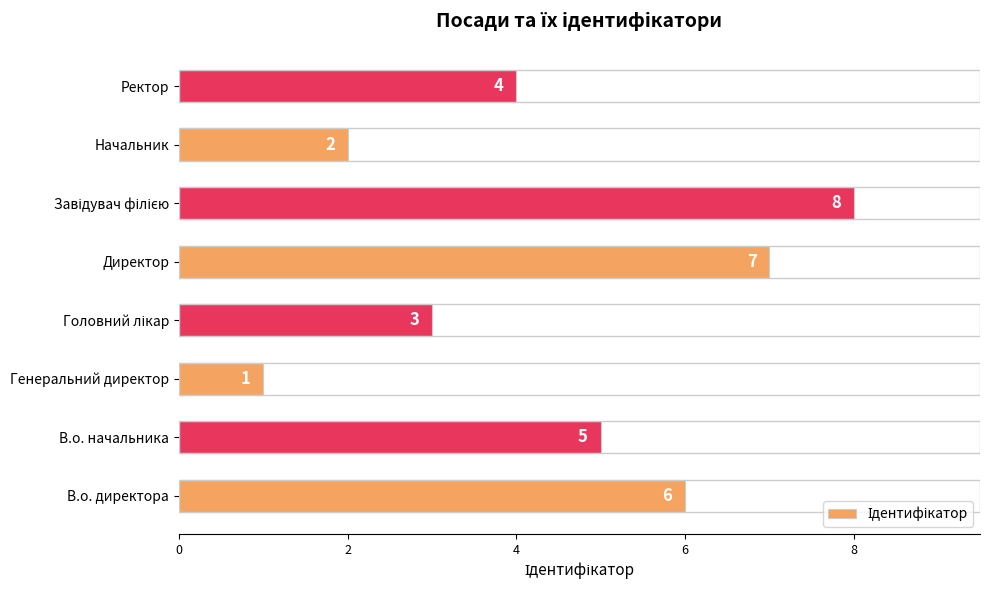

What is the sum of all values?

36